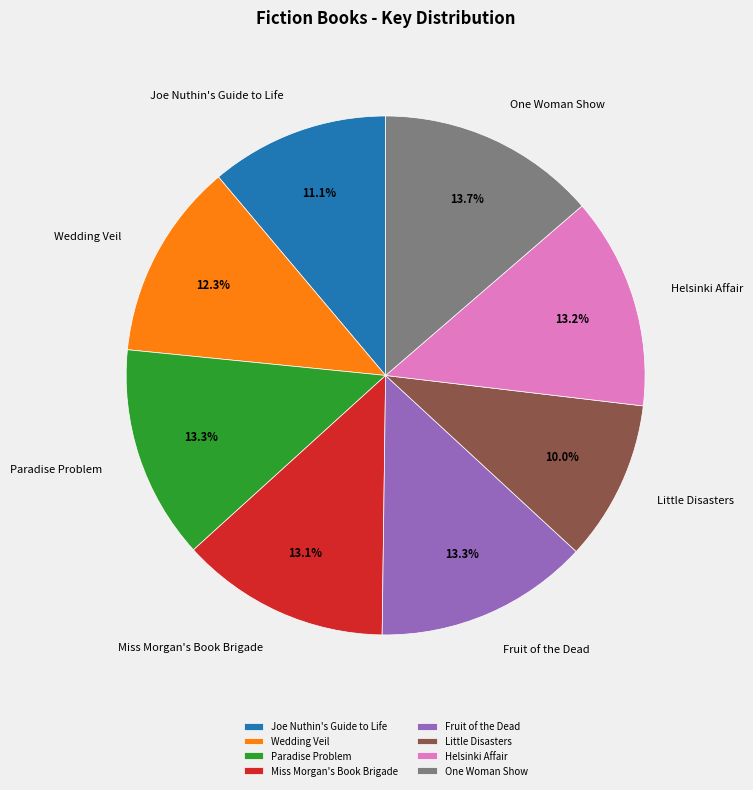

Is the sum of Fruit of the Dead and Wedding Veil greater than half?

No